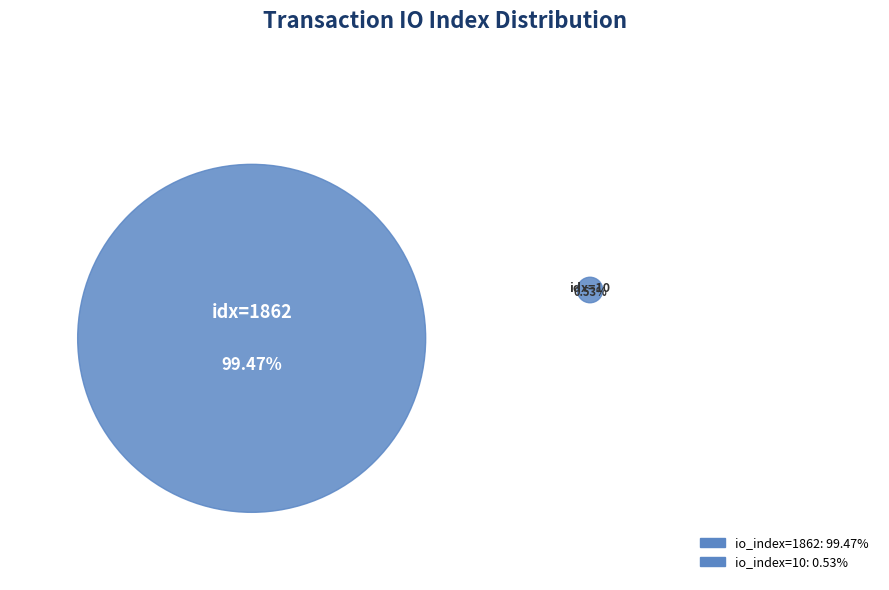

To the nearest percent, what is the difference between the io_index=1862 and io_index=10 slice percentages?

99%